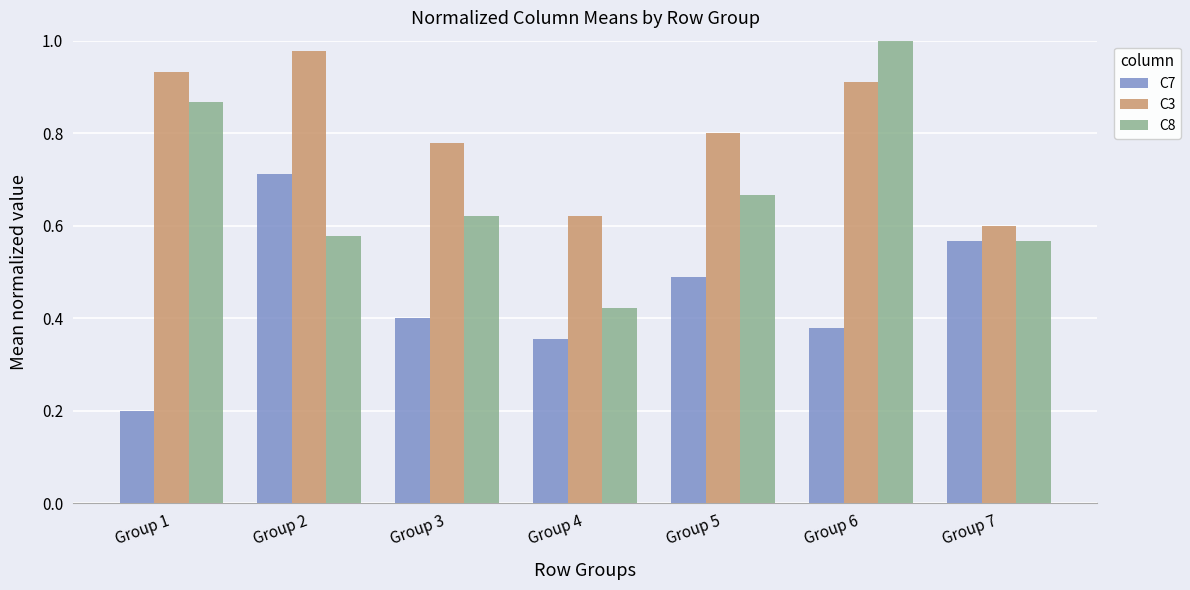

What is the difference between the C7 values at Group 3 and Group 2?

0.3